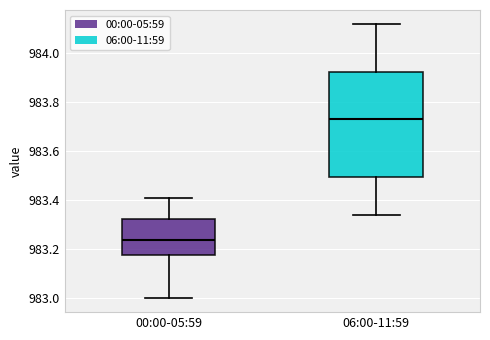

Which box has the lowest median line?

00:00-05:59